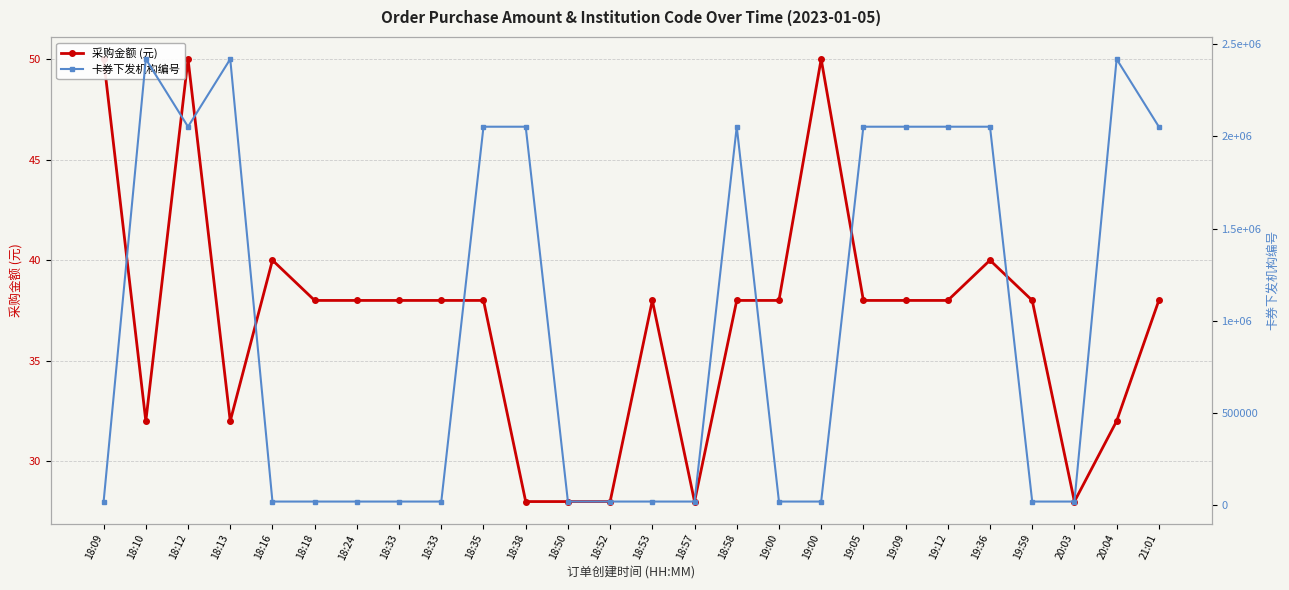

Is it true that 采购金额 (元) equals 16 at 20:04?

False